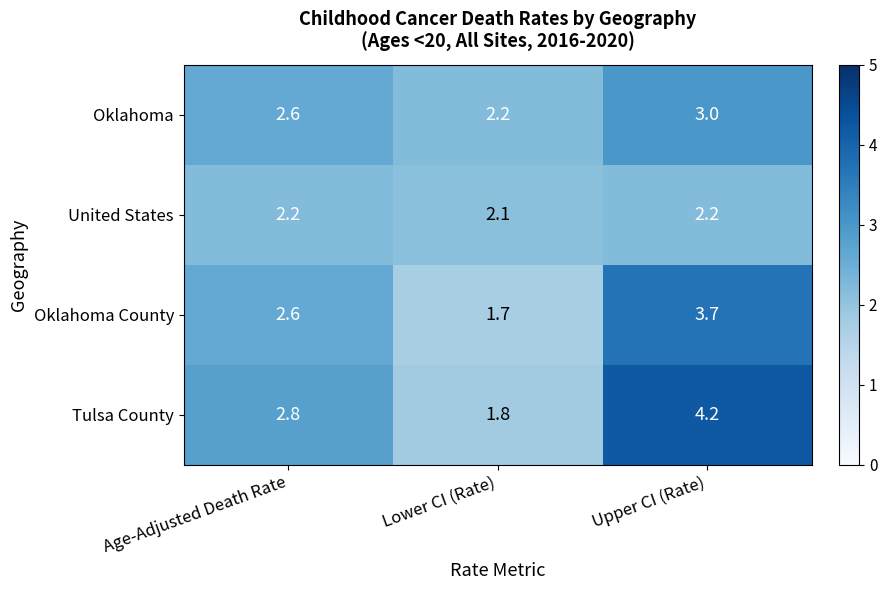

Which series has the largest range (max minus min)?

Tulsa County